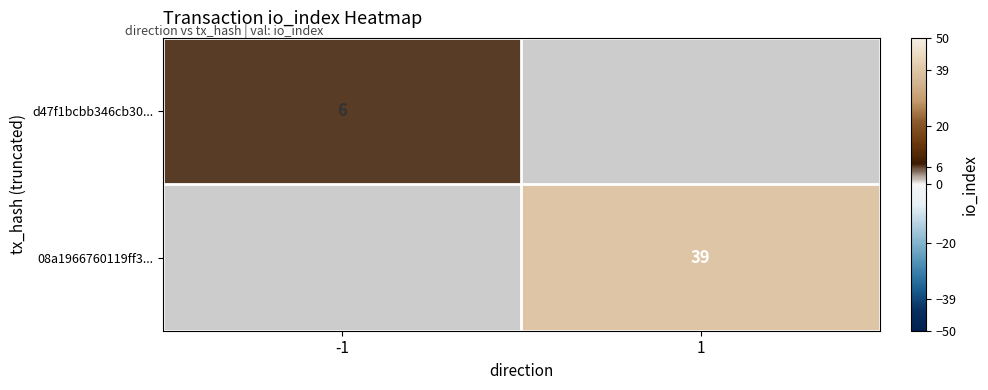

Is it true that d47f1bcbb346cb30... equals 9 at -1?

False